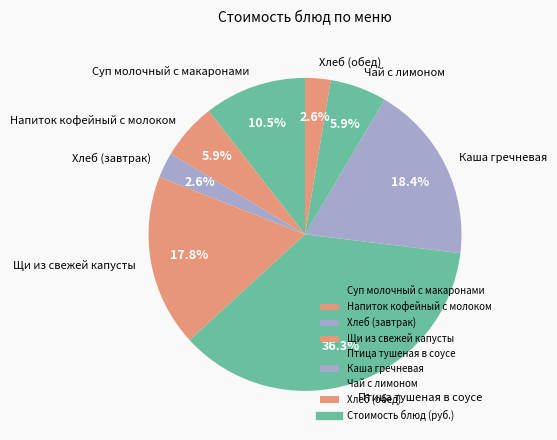

Which has a higher value, Каша гречневая or Напиток кофейный с молоком?

Каша гречневая